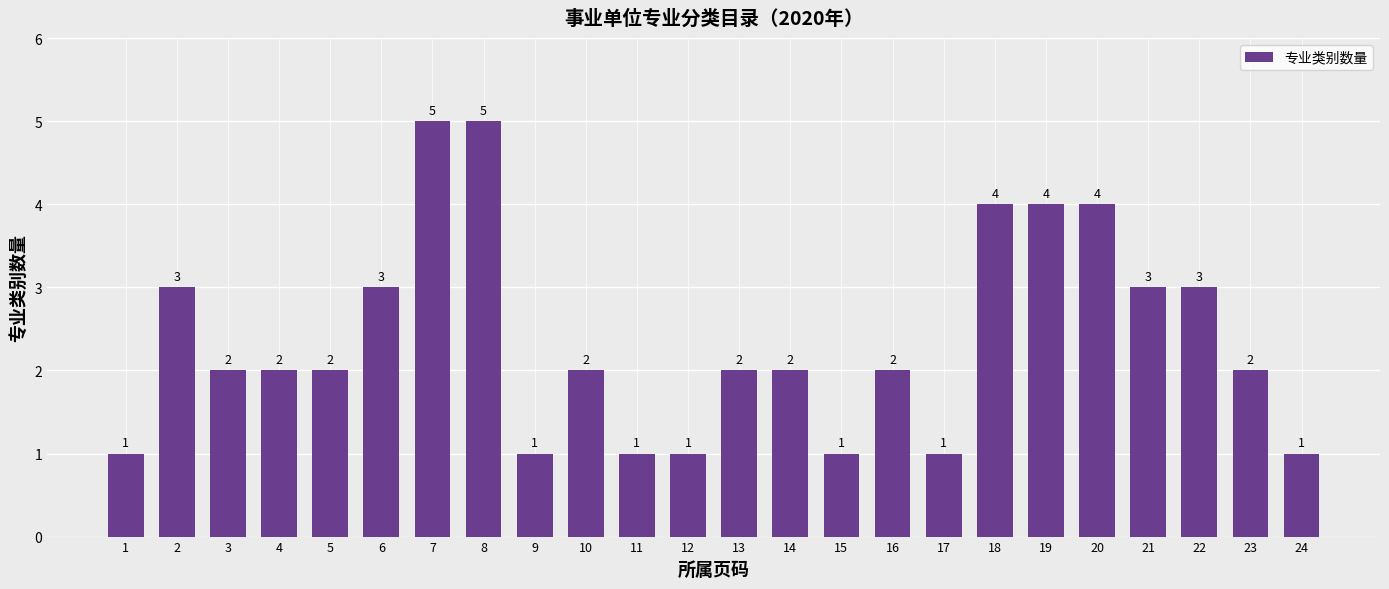

Read the value at 11.

1